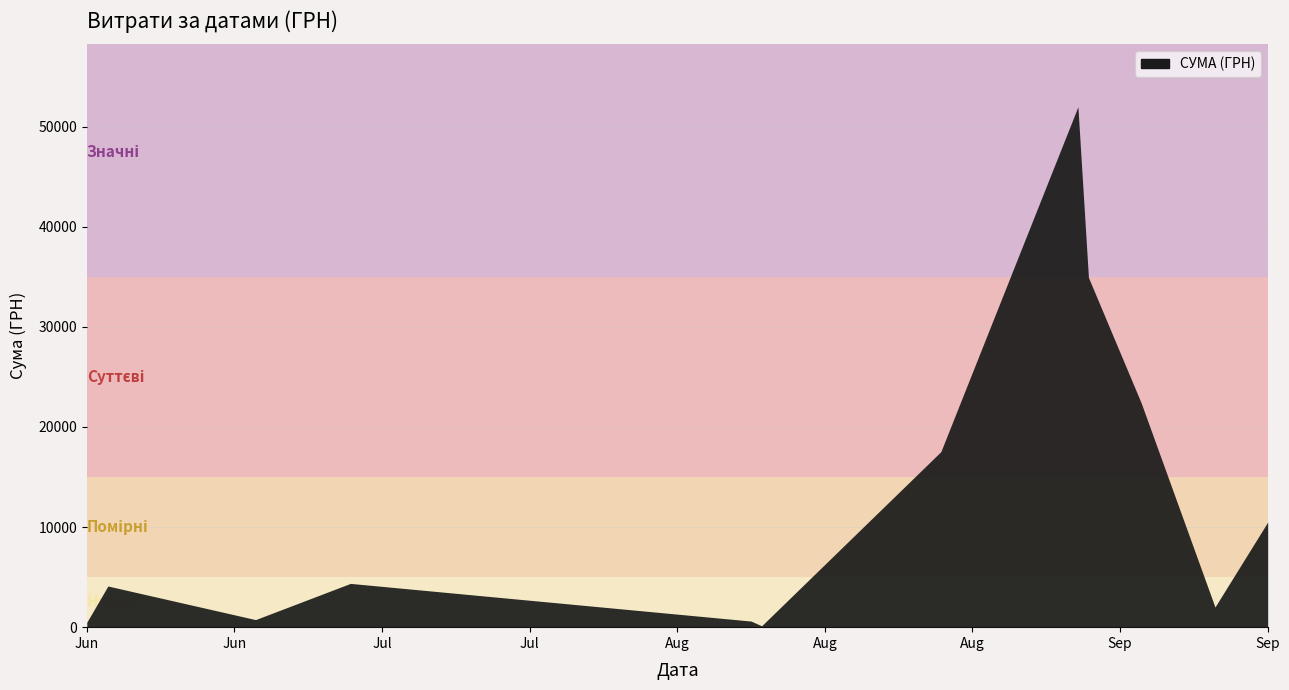

What is the difference between the maximum and minimum values?

51845.0